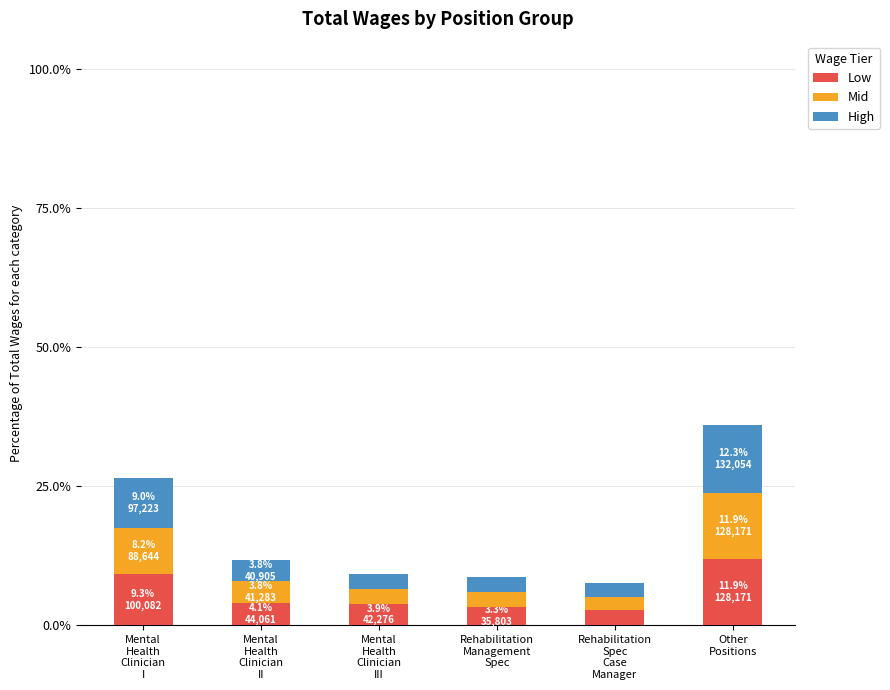

What is the difference between the second highest and second lowest values in the Low series?

6.0